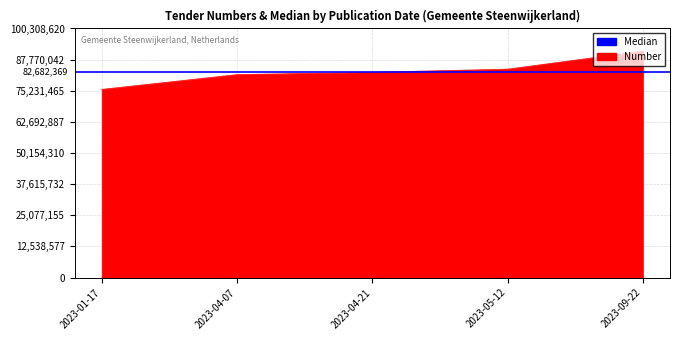

Rank the categories by value from highest to lowest.

2023-09-22, 2023-05-12, 2023-04-21, 2023-04-07, 2023-01-17